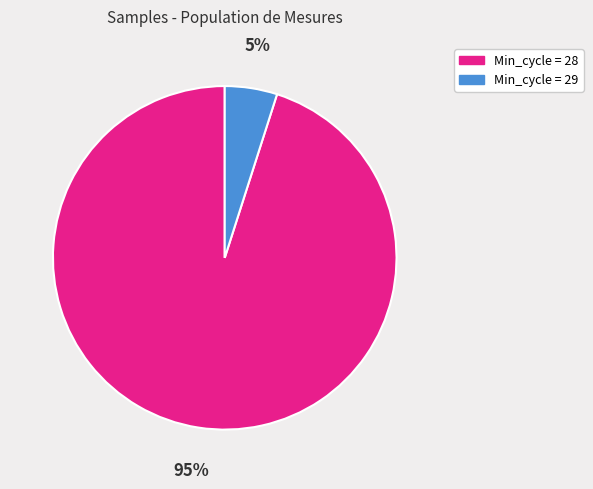

To the nearest percent, what is the difference between the largest and smallest slice percentages?

90%